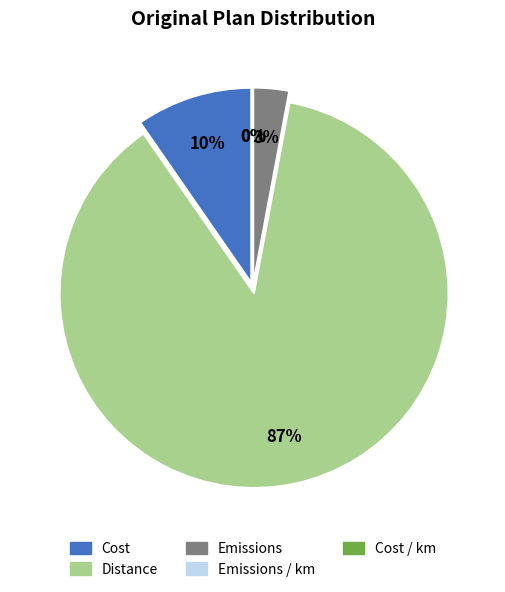

What is the smallest slice in the pie chart?

Emissions / km